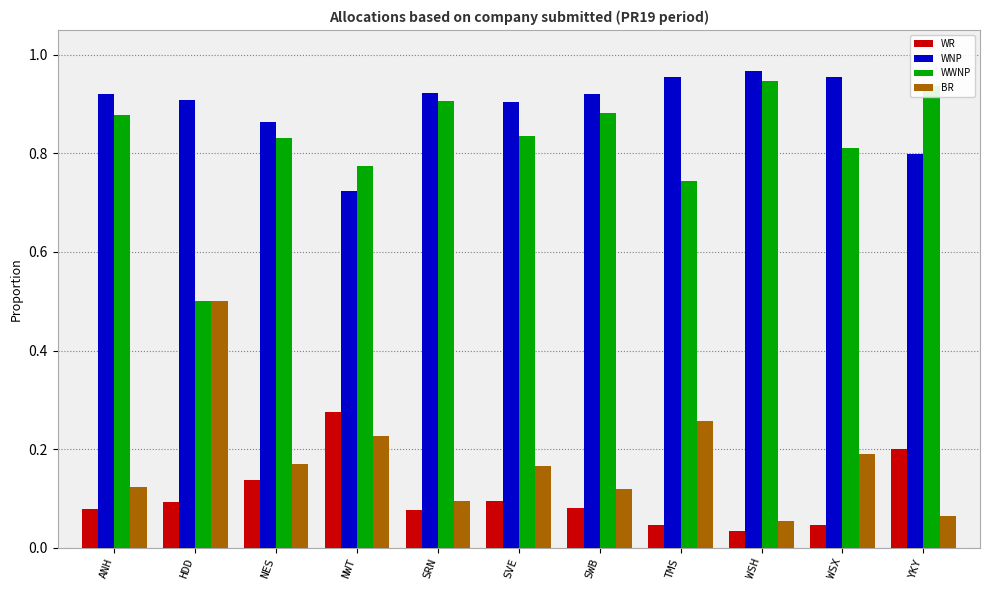

At how many categories does at least one series exceed 0?

11